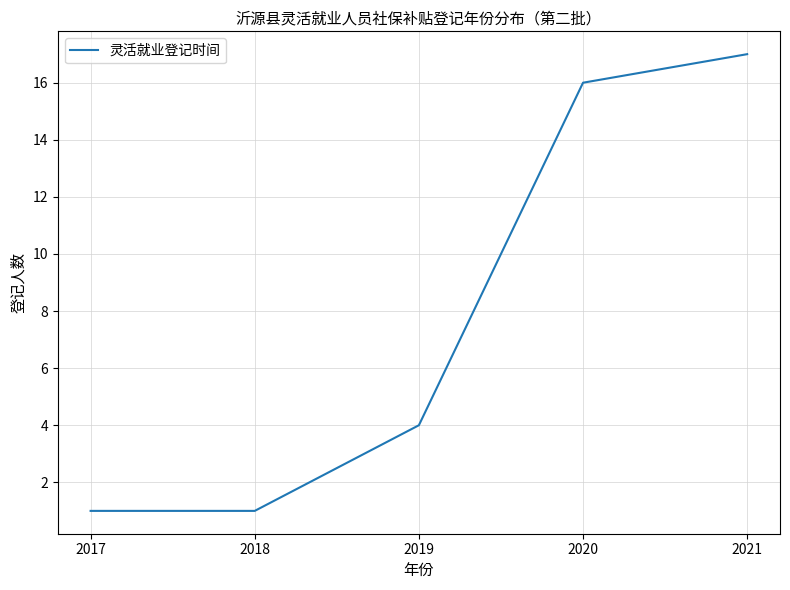

True or false: the data has more than 0 interior local peaks.

False